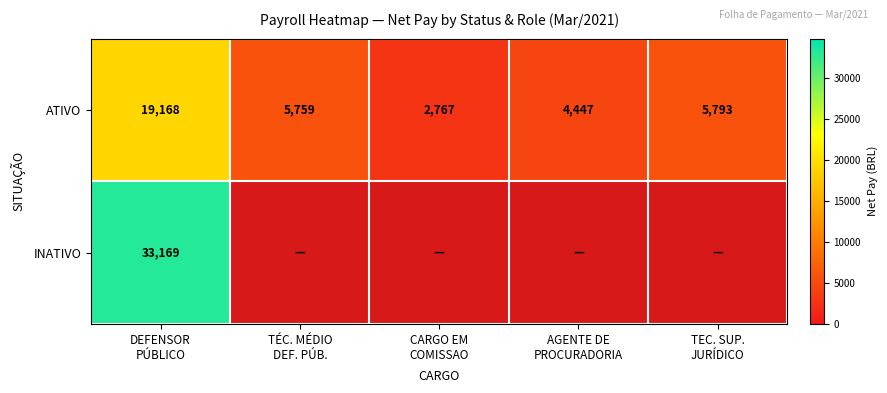

How many positive values does the INATIVO series have?

1